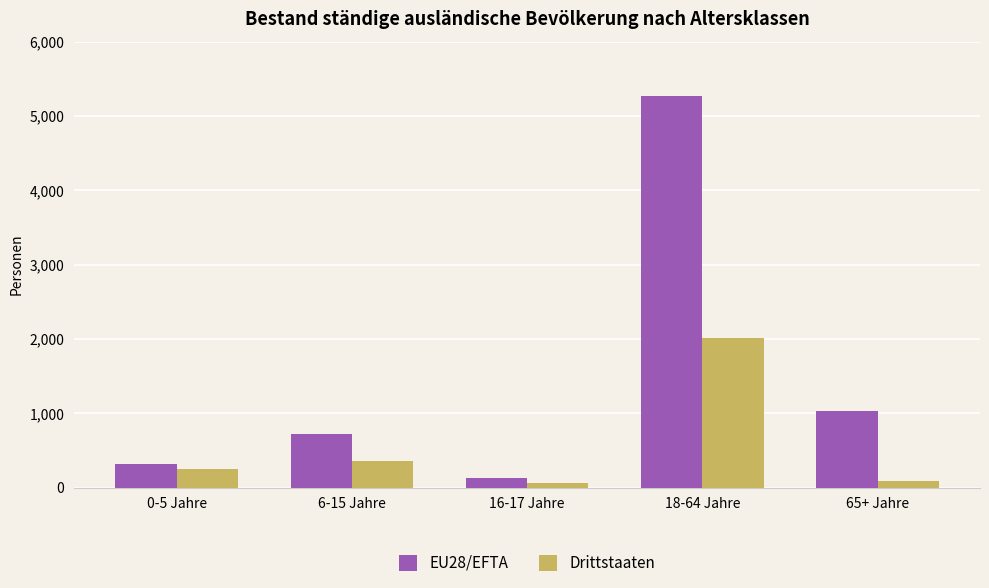

How many bars are there in total?

10